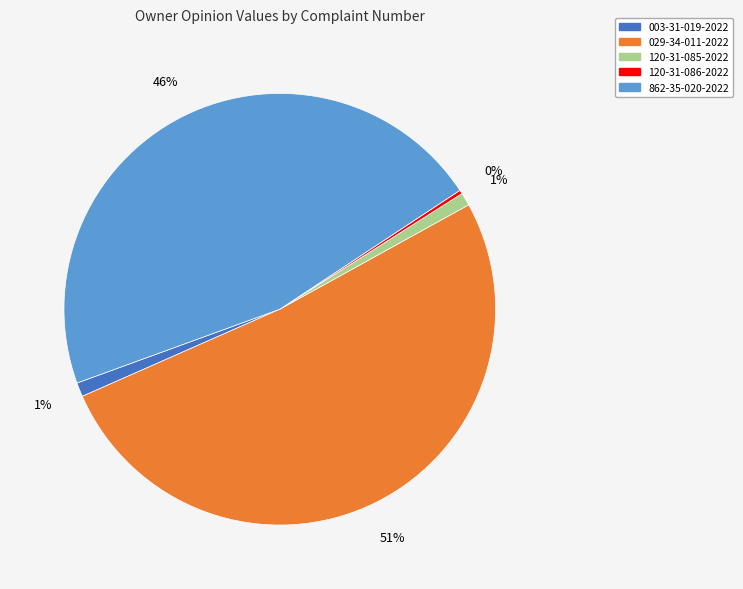

Which category has the biggest portion of the pie?

029-34-011-2022